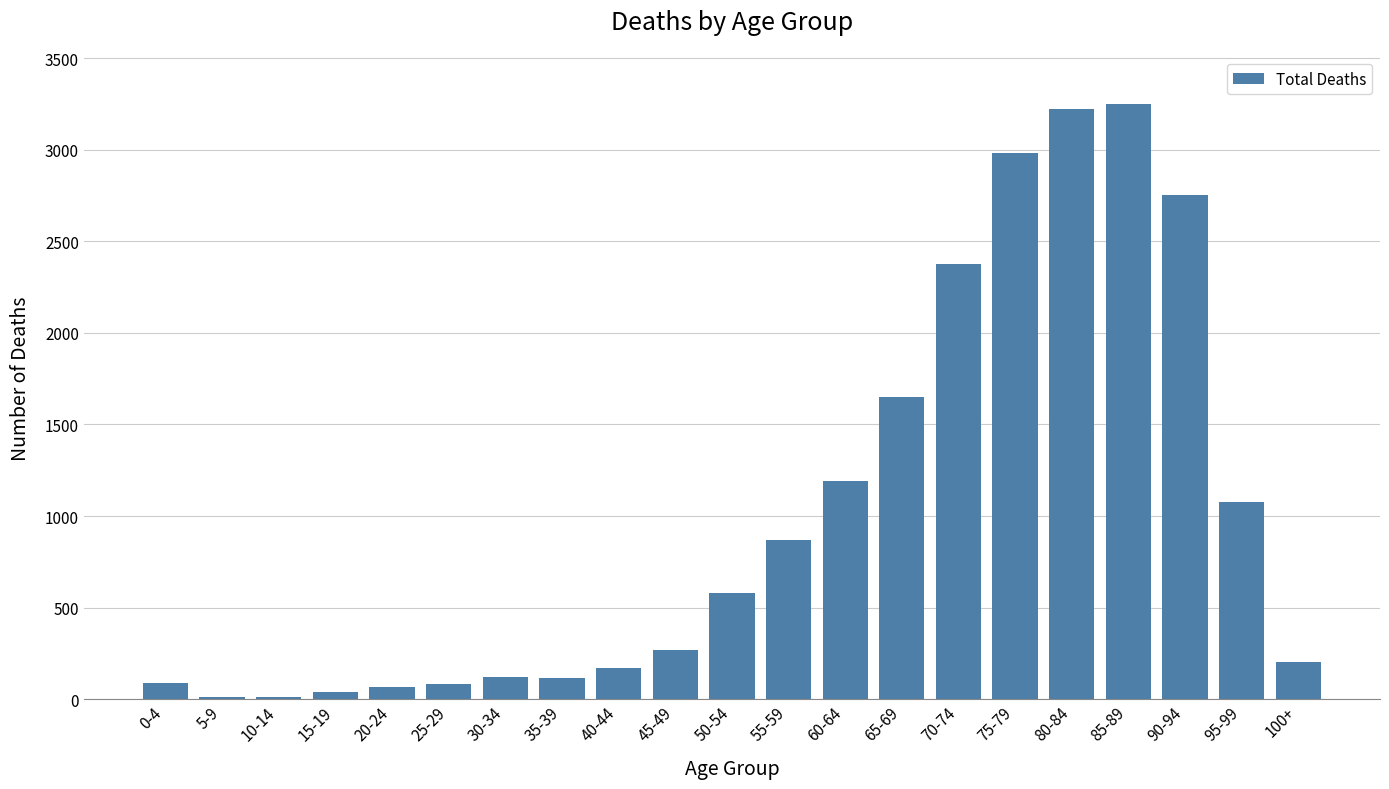

Which has a higher value, 90-94 or 30-34?

90-94